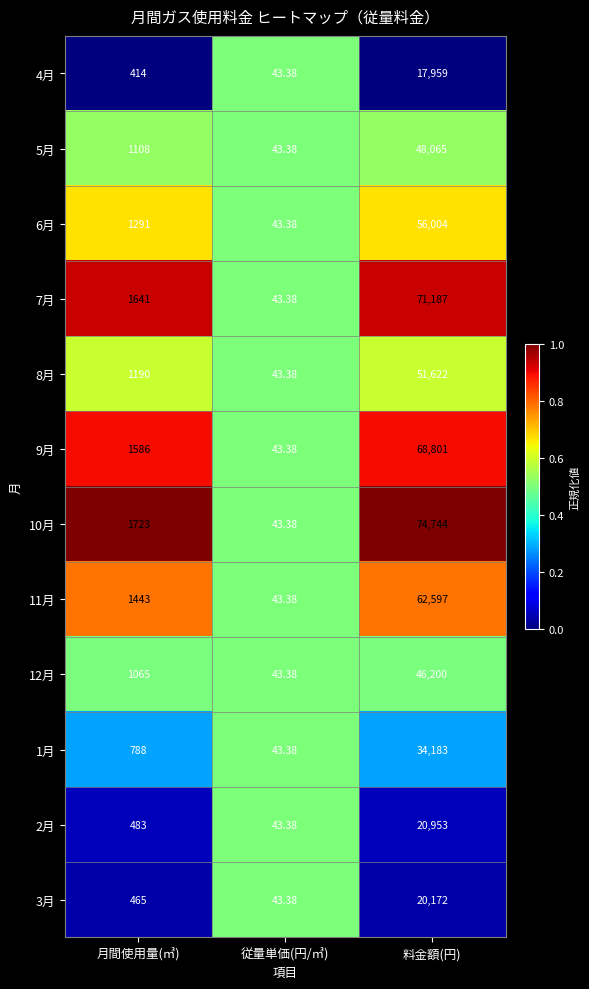

How many series are shown in this chart?

12